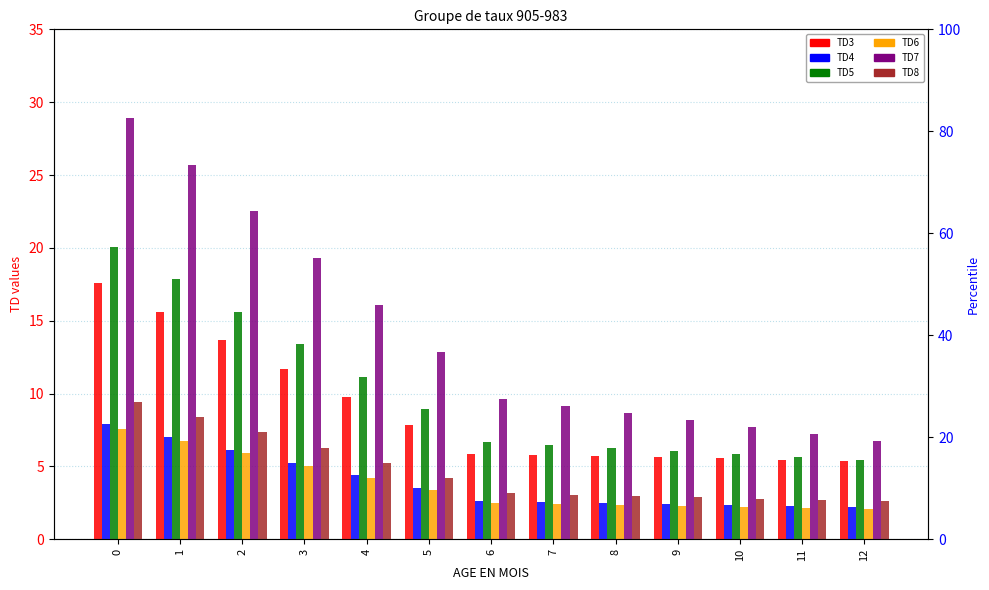

Rank the categories by TD3 value from highest to lowest.

0, 1, 2, 3, 4, 5, 6, 7, 8, 9, 10, 11, 12